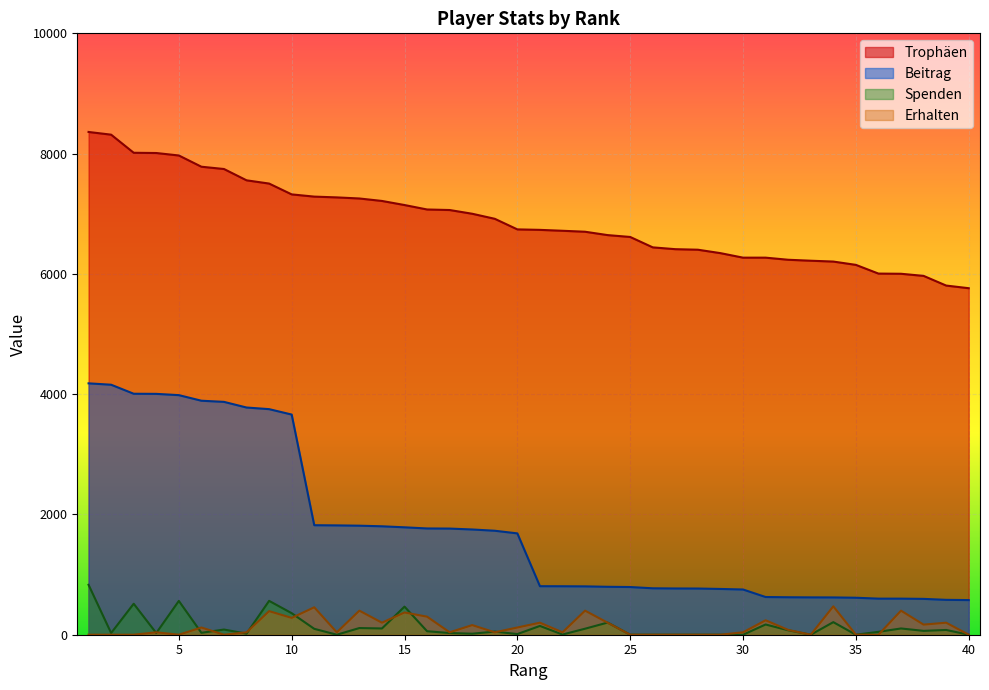

How many values in Erhalten are above zero?

26